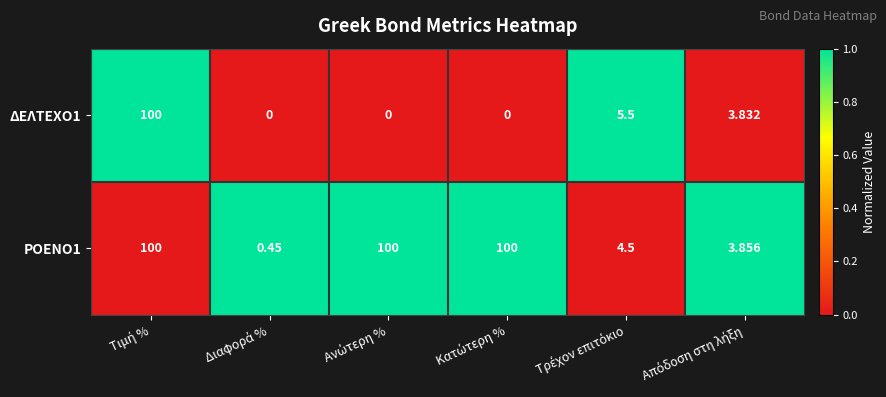

At Απόδοση στη λήξη, list the series in order from largest to smallest.

ΡΟΕΝΟ1, ΔΕΛΤΕΧΟ1